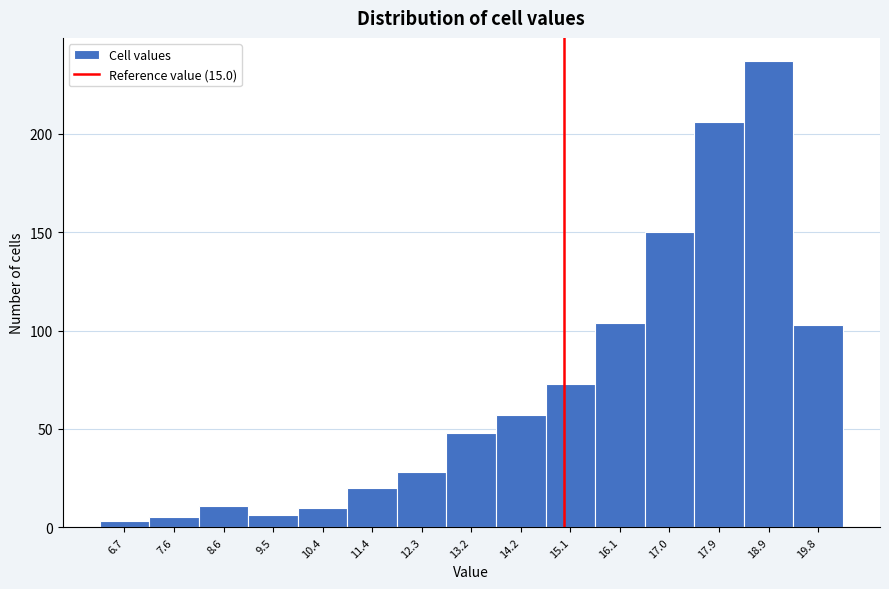

Reading left to right, list every bar in this chart as the range it spans on the x-axis followed by its height. Neither the bar edges nor the heights are printed on the chart, so give them approximately, as read against the axes.

6.2 to 7.1: under 5
7.1 to 8.1: 5
8.1 to 9.0: 10
9.0 to 10.0: 5
10.0 to 10.9: 10
10.9 to 11.8: 20
11.8 to 12.8: 30
12.8 to 13.7: 50
13.7 to 14.6: 55
14.6 to 15.6: 75
15.6 to 16.5: 105
16.5 to 17.5: 150
17.5 to 18.4: 205
18.4 to 19.3: 235
19.3 to 20.3: 105